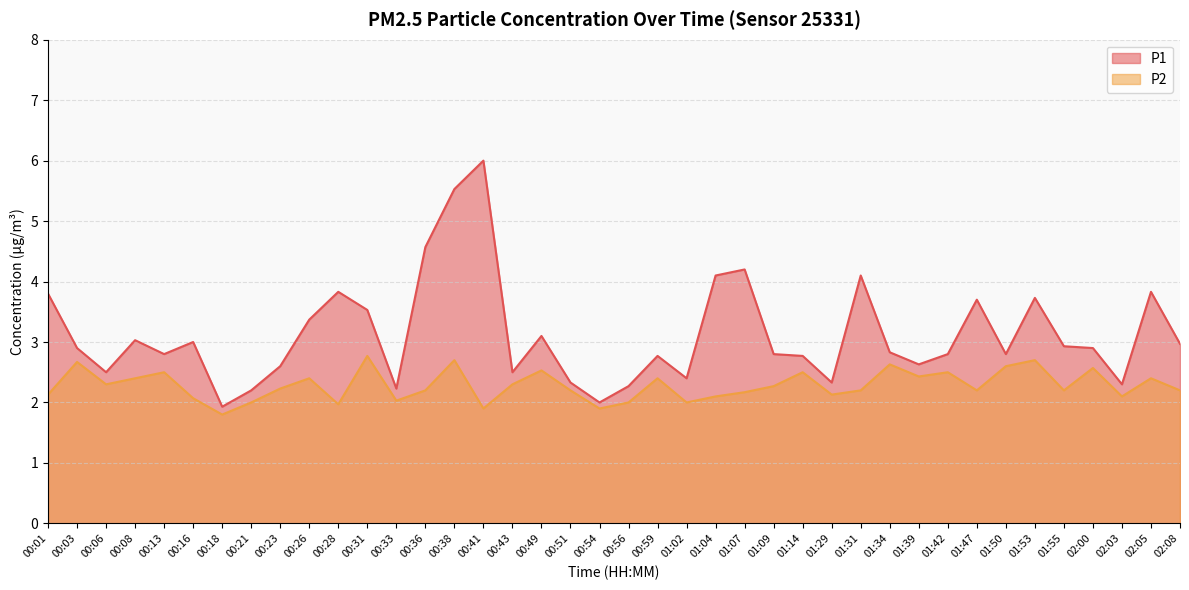

List the labels in order of P2 value, largest first.

00:31, 00:38, 01:53, 00:03, 01:34, 01:50, 02:00, 00:49, 00:13, 01:14, 01:42, 01:39, 00:08, 00:26, 00:59, 02:05, 00:06, 00:43, 01:09, 00:23, 00:36, 00:51, 01:31, 01:47, 01:55, 02:08, 01:07, 00:01, 01:29, 01:04, 02:03, 00:16, 00:33, 00:21, 00:56, 01:02, 00:28, 00:41, 00:54, 00:18